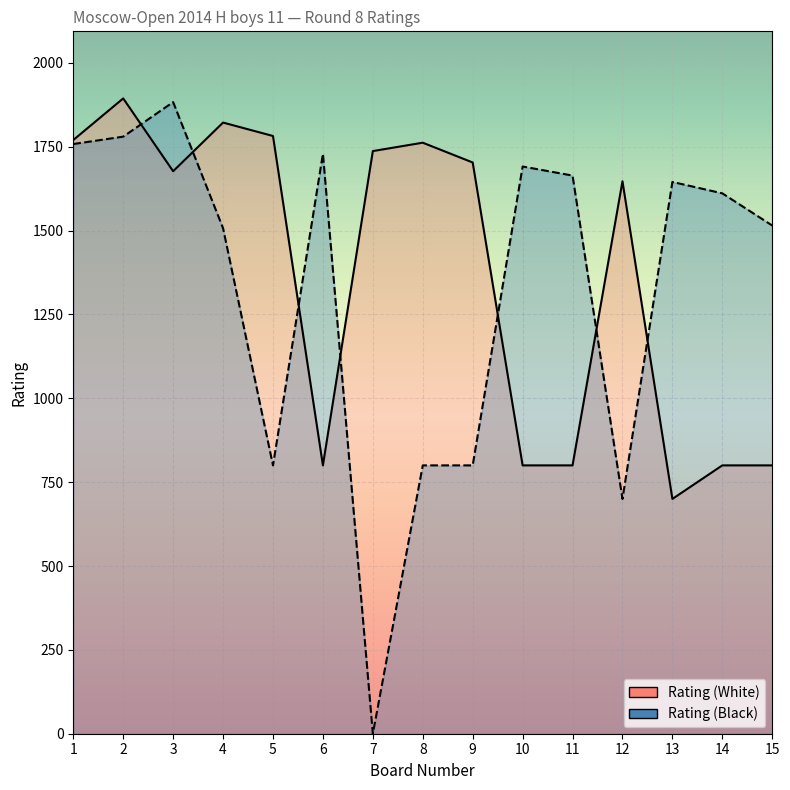

Reading left to right, what are all the values shown in this chart?

Rating (White): 1=1770	2=1894	3=1677	4=1822	5=1782	6=800	7=1737	8=1762	9=1703	10=800	11=800	12=1647	13=700	14=800	15=800
Rating (Black): 1=1758	2=1780	3=1883	4=1507	5=800	6=1729	7=0	8=800	9=800	10=1691	11=1664	12=700	13=1645	14=1611	15=1515